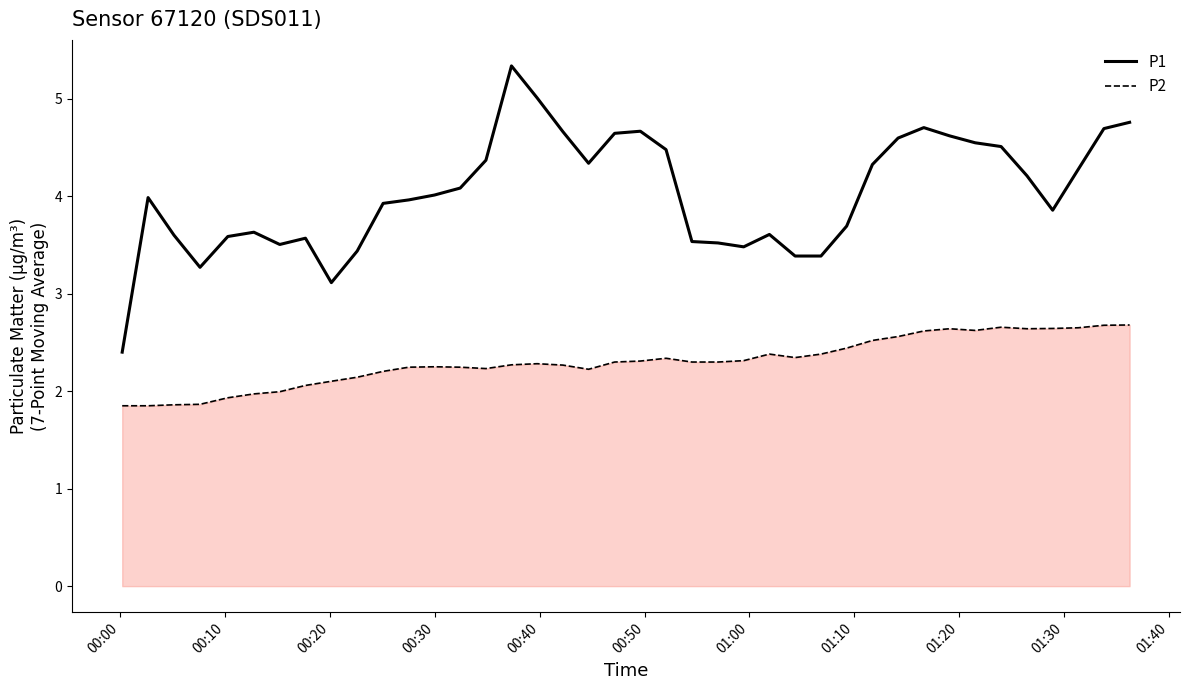

List the series in order of their peak value, lowest first.

P2, P1